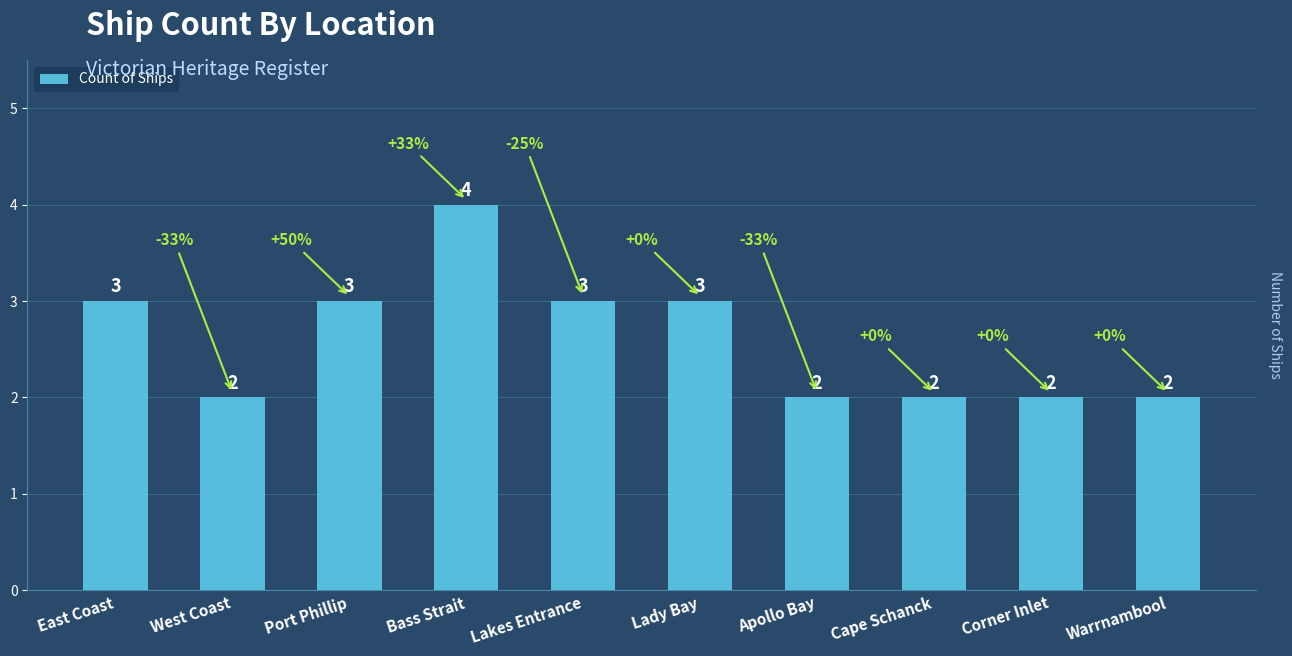

What is the greatest value displayed?

4